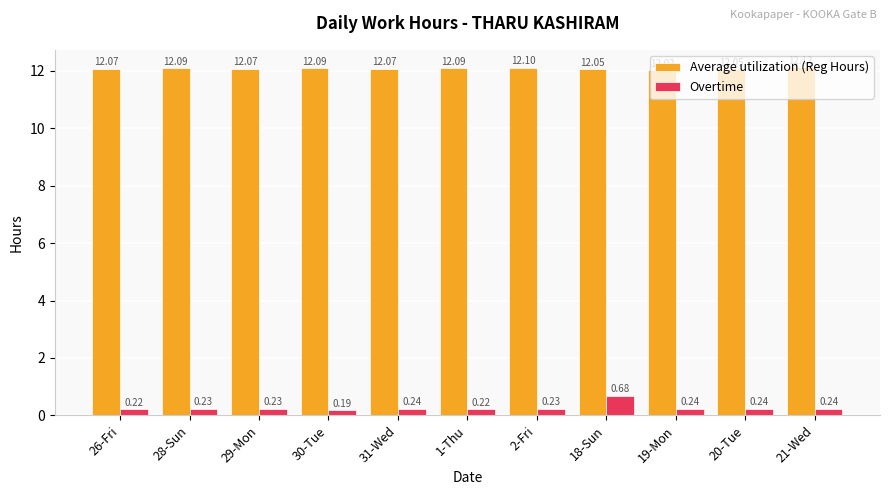

Between 30-Tue and 1-Thu, which series saw the biggest shift?

Overtime